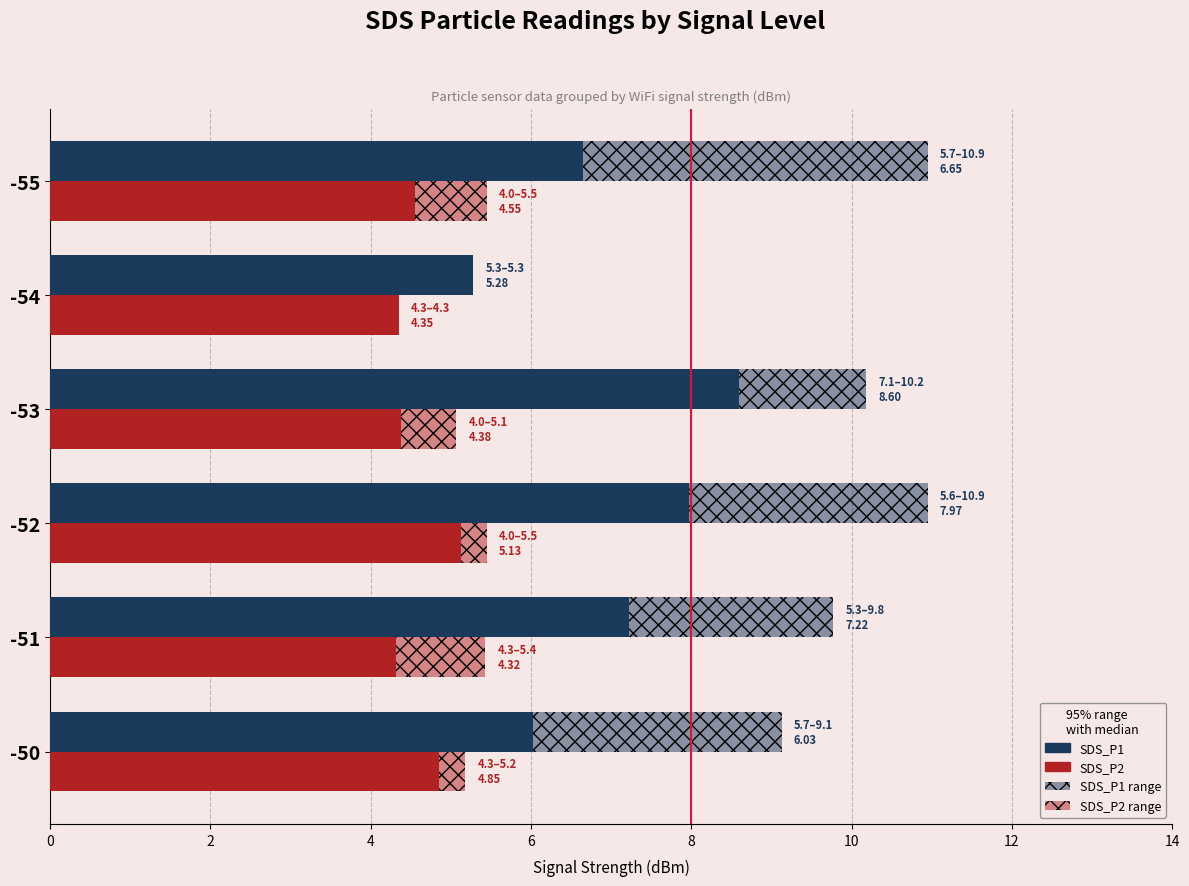

What is the difference between the second highest and second lowest values in the SDS_P2 series?

0.5